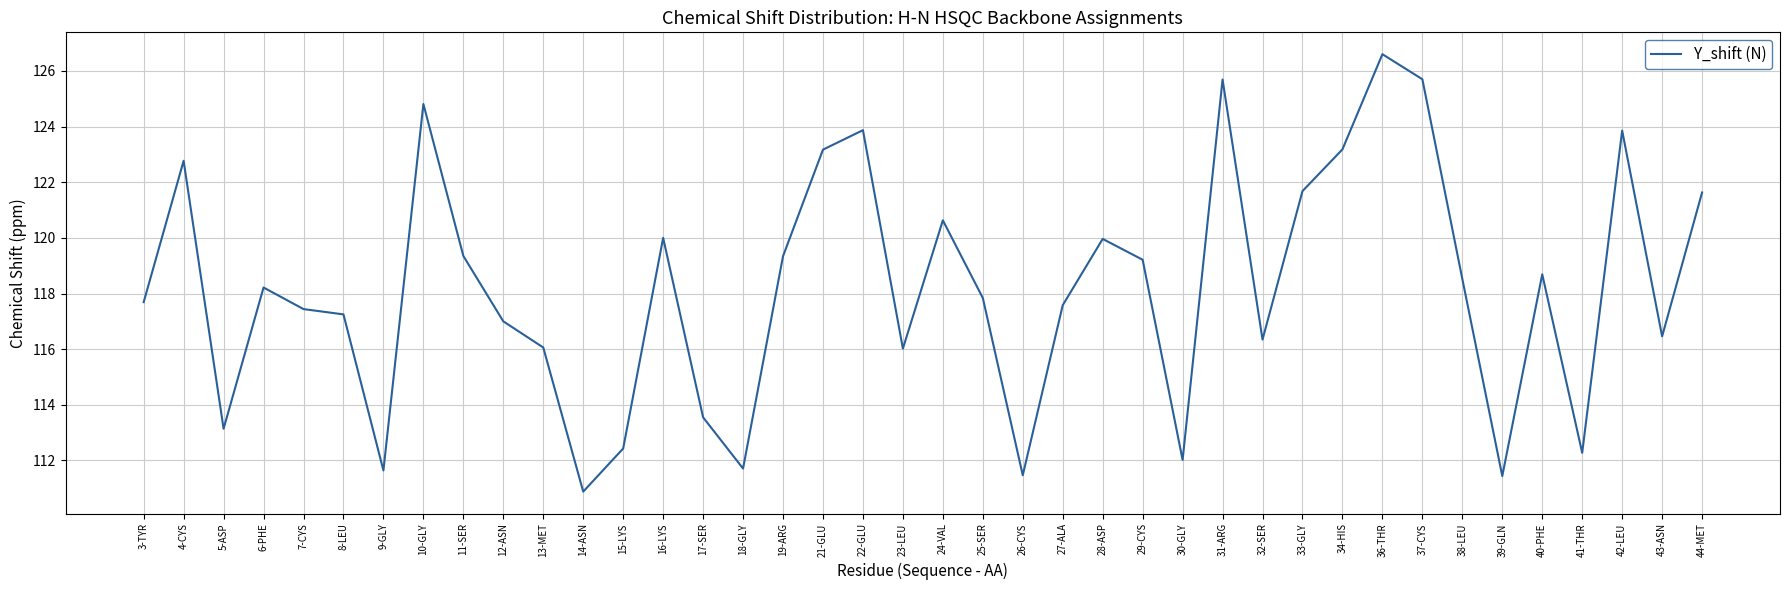

What is the change in value from 13-MET to 34-HIS?

+7.1